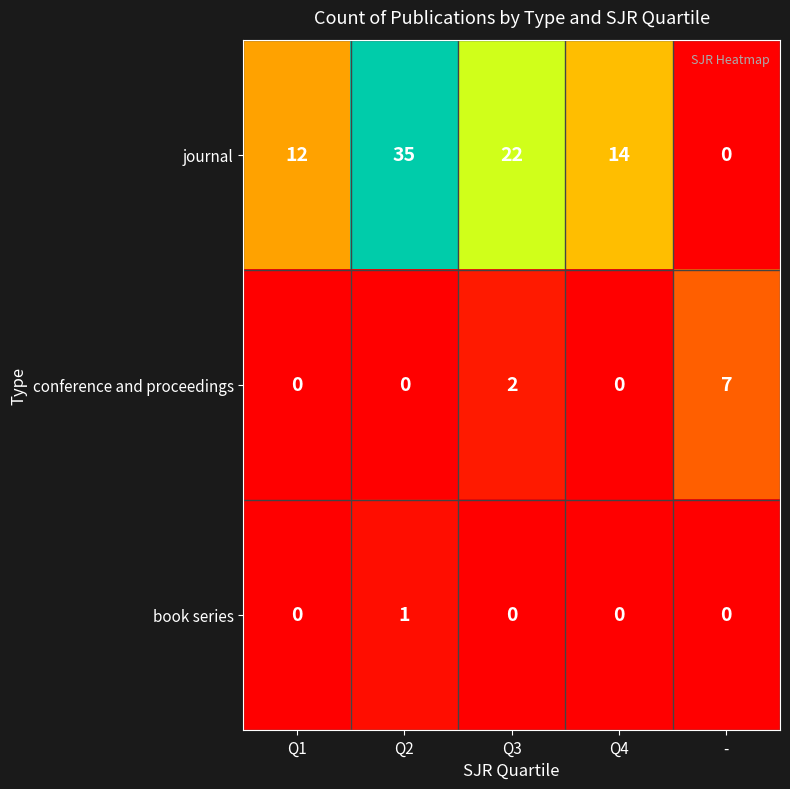

True or false: conference and proceedings has a value of -5 at Q1.

False